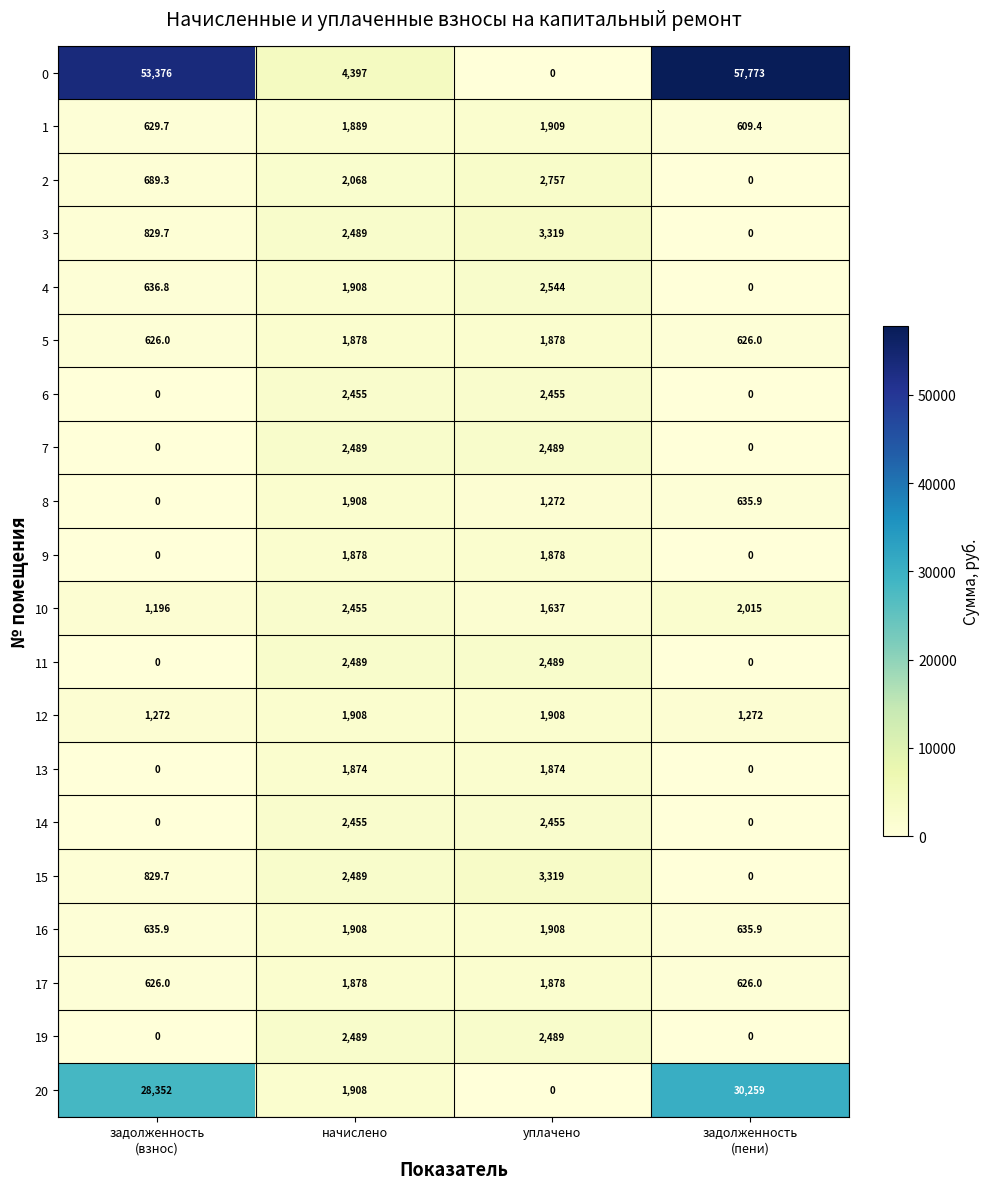

How many values in the 9 series are below 1878?

2